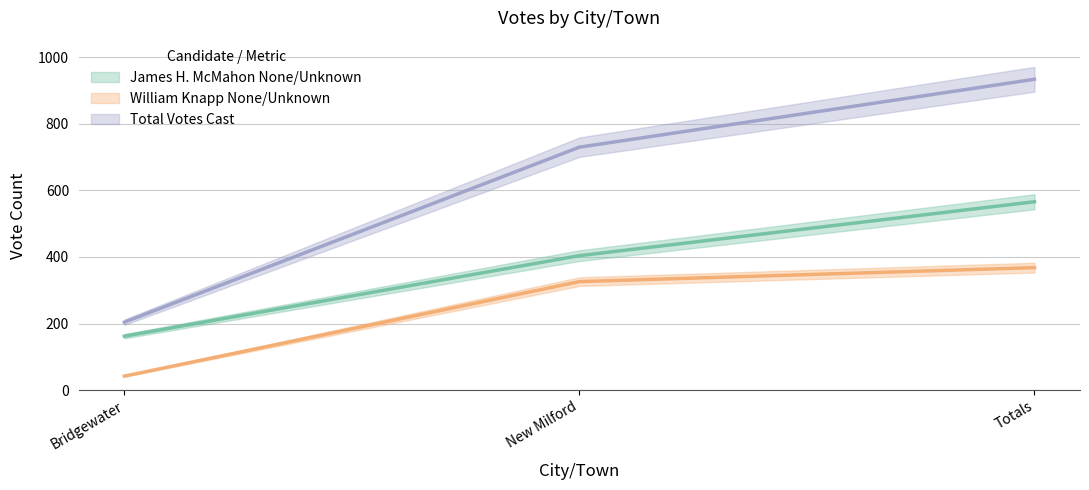

Rank the categories by Total Votes Cast value from highest to lowest.

Totals, New Milford, Bridgewater